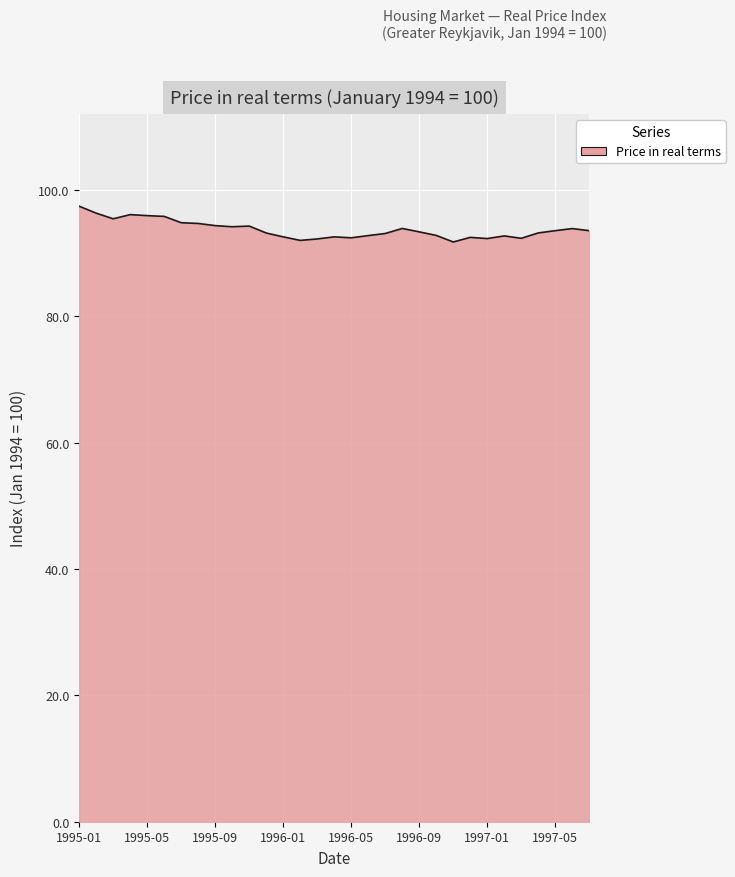

What is the maximum value shown in the chart?

97.4